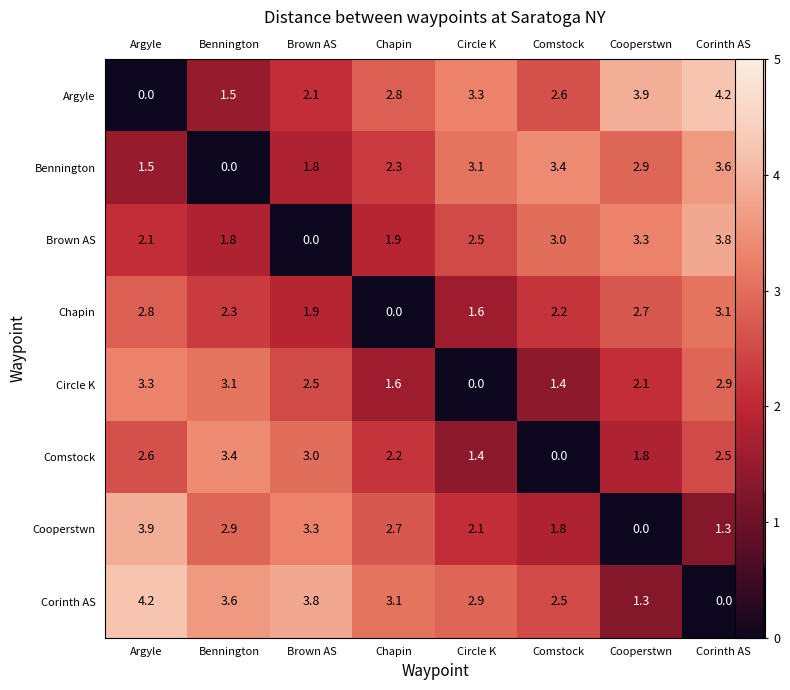

Count the number of categories in the chart.

8